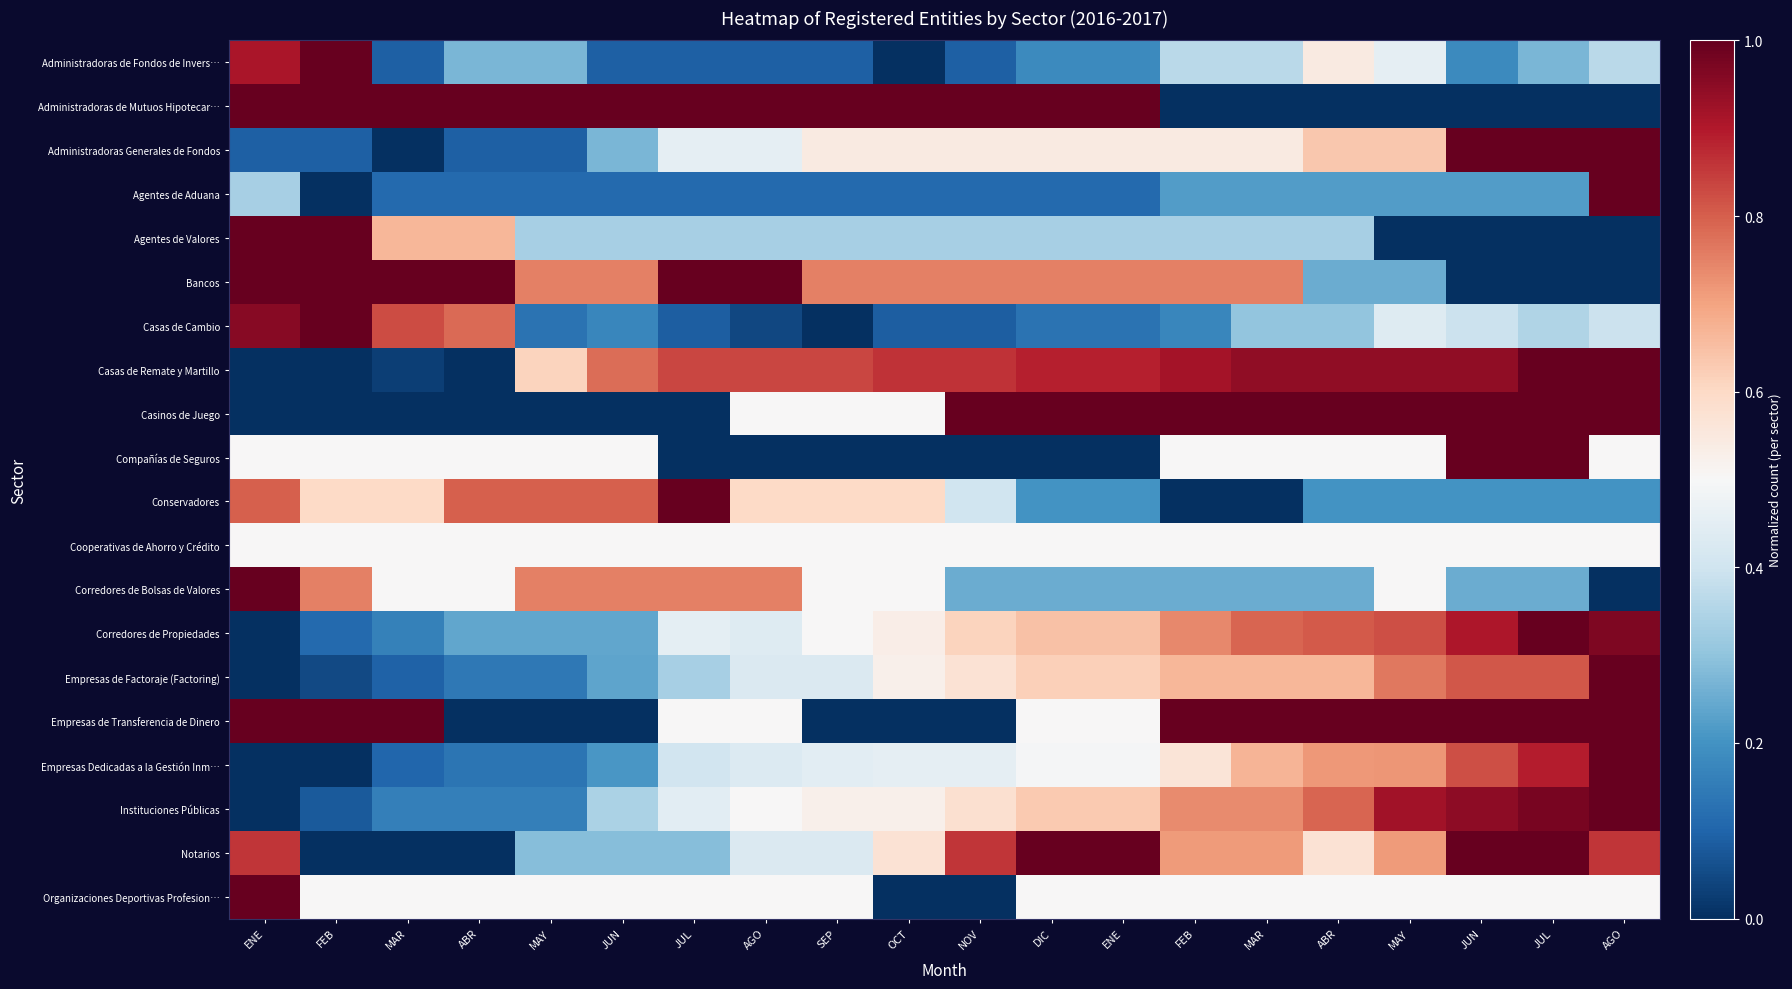

Reading left to right, transcribe all the data shown in this chart.

Administradoras de Fondos de Invers…: ENE=0.9	FEB=1.0	MAR=0.1	ABR=0.3	MAY=0.3	JUN=0.1	JUL=0.1	AGO=0.1	SEP=0.1	OCT=0.0	NOV=0.1	DIC=0.2	ENE=0.2	FEB=0.4	MAR=0.4	ABR=0.5	MAY=0.5	JUN=0.2	JUL=0.3	AGO=0.4
Administradoras de Mutuos Hipotecar…: ENE=1.0	FEB=1.0	MAR=1.0	ABR=1.0	MAY=1.0	JUN=1.0	JUL=1.0	AGO=1.0	SEP=1.0	OCT=1.0	NOV=1.0	DIC=1.0	ENE=1.0	FEB=0.0	MAR=0.0	ABR=0.0	MAY=0.0	JUN=0.0	JUL=0.0	AGO=0.0
Administradoras Generales de Fondos: ENE=0.1	FEB=0.1	MAR=0.0	ABR=0.1	MAY=0.1	JUN=0.3	JUL=0.5	AGO=0.5	SEP=0.5	OCT=0.5	NOV=0.5	DIC=0.5	ENE=0.5	FEB=0.5	MAR=0.5	ABR=0.6	MAY=0.6	JUN=1.0	JUL=1.0	AGO=1.0
Agentes de Aduana: ENE=0.3	FEB=0.0	MAR=0.1	ABR=0.1	MAY=0.1	JUN=0.1	JUL=0.1	AGO=0.1	SEP=0.1	OCT=0.1	NOV=0.1	DIC=0.1	ENE=0.1	FEB=0.2	MAR=0.2	ABR=0.2	MAY=0.2	JUN=0.2	JUL=0.2	AGO=1.0
Agentes de Valores: ENE=1.0	FEB=1.0	MAR=0.7	ABR=0.7	MAY=0.3	JUN=0.3	JUL=0.3	AGO=0.3	SEP=0.3	OCT=0.3	NOV=0.3	DIC=0.3	ENE=0.3	FEB=0.3	MAR=0.3	ABR=0.3	MAY=0.0	JUN=0.0	JUL=0.0	AGO=0.0
Bancos: ENE=1.0	FEB=1.0	MAR=1.0	ABR=1.0	MAY=0.8	JUN=0.8	JUL=1.0	AGO=1.0	SEP=0.8	OCT=0.8	NOV=0.8	DIC=0.8	ENE=0.8	FEB=0.8	MAR=0.8	ABR=0.2	MAY=0.2	JUN=0.0	JUL=0.0	AGO=0.0
Casas de Cambio: ENE=1.0	FEB=1.0	MAR=0.8	ABR=0.8	MAY=0.1	JUN=0.2	JUL=0.1	AGO=0.0	SEP=0.0	OCT=0.1	NOV=0.1	DIC=0.1	ENE=0.1	FEB=0.2	MAR=0.3	ABR=0.3	MAY=0.4	JUN=0.4	JUL=0.3	AGO=0.4
Casas de Remate y Martillo: ENE=0.0	FEB=0.0	MAR=0.0	ABR=0.0	MAY=0.6	JUN=0.8	JUL=0.8	AGO=0.8	SEP=0.8	OCT=0.9	NOV=0.9	DIC=0.9	ENE=0.9	FEB=0.9	MAR=0.9	ABR=0.9	MAY=0.9	JUN=0.9	JUL=1.0	AGO=1.0
Casinos de Juego: ENE=0.0	FEB=0.0	MAR=0.0	ABR=0.0	MAY=0.0	JUN=0.0	JUL=0.0	AGO=0.5	SEP=0.5	OCT=0.5	NOV=1.0	DIC=1.0	ENE=1.0	FEB=1.0	MAR=1.0	ABR=1.0	MAY=1.0	JUN=1.0	JUL=1.0	AGO=1.0
Compañías de Seguros: ENE=0.5	FEB=0.5	MAR=0.5	ABR=0.5	MAY=0.5	JUN=0.5	JUL=0.0	AGO=0.0	SEP=0.0	OCT=0.0	NOV=0.0	DIC=0.0	ENE=0.0	FEB=0.5	MAR=0.5	ABR=0.5	MAY=0.5	JUN=1.0	JUL=1.0	AGO=0.5
Conservadores: ENE=0.8	FEB=0.6	MAR=0.6	ABR=0.8	MAY=0.8	JUN=0.8	JUL=1.0	AGO=0.6	SEP=0.6	OCT=0.6	NOV=0.4	DIC=0.2	ENE=0.2	FEB=0.0	MAR=0.0	ABR=0.2	MAY=0.2	JUN=0.2	JUL=0.2	AGO=0.2
Cooperativas de Ahorro y Crédito: ENE=0.5	FEB=0.5	MAR=0.5	ABR=0.5	MAY=0.5	JUN=0.5	JUL=0.5	AGO=0.5	SEP=0.5	OCT=0.5	NOV=0.5	DIC=0.5	ENE=0.5	FEB=0.5	MAR=0.5	ABR=0.5	MAY=0.5	JUN=0.5	JUL=0.5	AGO=0.5
Corredores de Bolsas de Valores: ENE=1.0	FEB=0.8	MAR=0.5	ABR=0.5	MAY=0.8	JUN=0.8	JUL=0.8	AGO=0.8	SEP=0.5	OCT=0.5	NOV=0.2	DIC=0.2	ENE=0.2	FEB=0.2	MAR=0.2	ABR=0.2	MAY=0.5	JUN=0.2	JUL=0.2	AGO=0.0
Corredores de Propiedades: ENE=0.0	FEB=0.1	MAR=0.2	ABR=0.2	MAY=0.2	JUN=0.2	JUL=0.5	AGO=0.4	SEP=0.5	OCT=0.5	NOV=0.6	DIC=0.6	ENE=0.6	FEB=0.7	MAR=0.8	ABR=0.8	MAY=0.8	JUN=0.9	JUL=1.0	AGO=1.0
Empresas de Factoraje (Factoring): ENE=0.0	FEB=0.0	MAR=0.1	ABR=0.1	MAY=0.1	JUN=0.2	JUL=0.3	AGO=0.4	SEP=0.4	OCT=0.5	NOV=0.6	DIC=0.6	ENE=0.6	FEB=0.7	MAR=0.7	ABR=0.7	MAY=0.8	JUN=0.8	JUL=0.8	AGO=1.0
Empresas de Transferencia de Dinero: ENE=1.0	FEB=1.0	MAR=1.0	ABR=0.0	MAY=0.0	JUN=0.0	JUL=0.5	AGO=0.5	SEP=0.0	OCT=0.0	NOV=0.0	DIC=0.5	ENE=0.5	FEB=1.0	MAR=1.0	ABR=1.0	MAY=1.0	JUN=1.0	JUL=1.0	AGO=1.0
Empresas Dedicadas a la Gestión Inm…: ENE=0.0	FEB=0.0	MAR=0.1	ABR=0.1	MAY=0.1	JUN=0.2	JUL=0.4	AGO=0.4	SEP=0.4	OCT=0.5	NOV=0.5	DIC=0.5	ENE=0.5	FEB=0.6	MAR=0.7	ABR=0.7	MAY=0.7	JUN=0.8	JUL=0.9	AGO=1.0
Instituciones Públicas: ENE=0.0	FEB=0.1	MAR=0.2	ABR=0.2	MAY=0.2	JUN=0.3	JUL=0.4	AGO=0.5	SEP=0.5	OCT=0.5	NOV=0.6	DIC=0.6	ENE=0.6	FEB=0.7	MAR=0.7	ABR=0.8	MAY=0.9	JUN=0.9	JUL=1.0	AGO=1.0
Notarios: ENE=0.9	FEB=0.0	MAR=0.0	ABR=0.0	MAY=0.3	JUN=0.3	JUL=0.3	AGO=0.4	SEP=0.4	OCT=0.6	NOV=0.9	DIC=1.0	ENE=1.0	FEB=0.7	MAR=0.7	ABR=0.6	MAY=0.7	JUN=1.0	JUL=1.0	AGO=0.9
Organizaciones Deportivas Profesion…: ENE=1.0	FEB=0.5	MAR=0.5	ABR=0.5	MAY=0.5	JUN=0.5	JUL=0.5	AGO=0.5	SEP=0.5	OCT=0.0	NOV=0.0	DIC=0.5	ENE=0.5	FEB=0.5	MAR=0.5	ABR=0.5	MAY=0.5	JUN=0.5	JUL=0.5	AGO=0.5